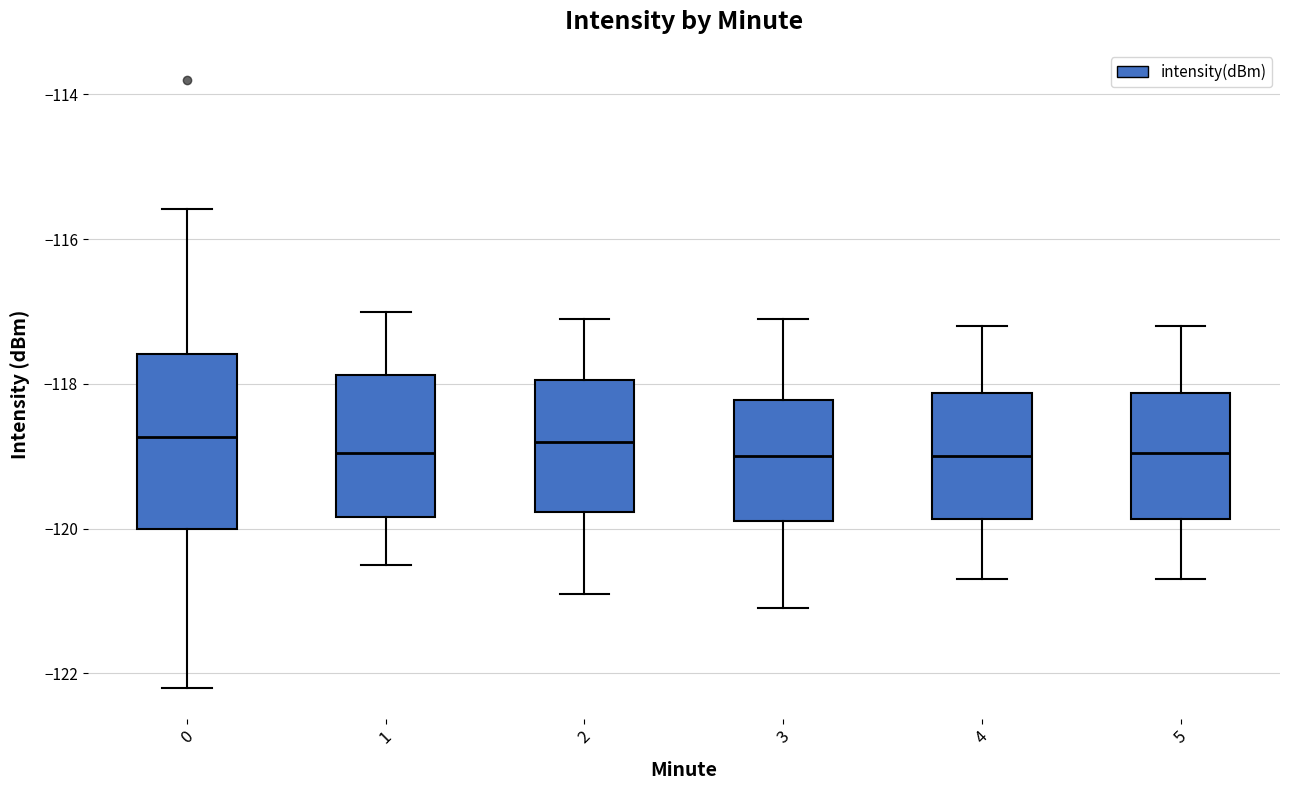

Where is the lower edge of the box at x = 3 on the y-axis? The values are not printed on the chart, so give them approximately, as read against the axis.

-119.8